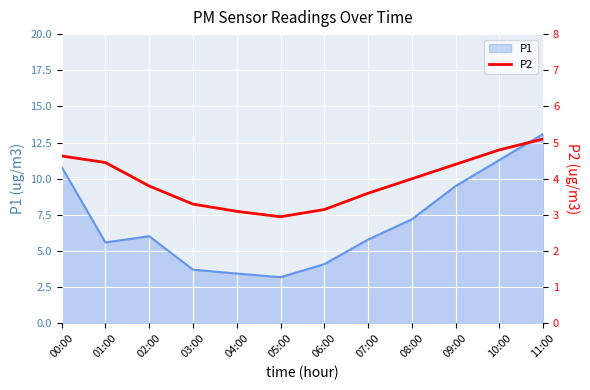

Is it true that P1 equals 13.1 at 11:00?

True